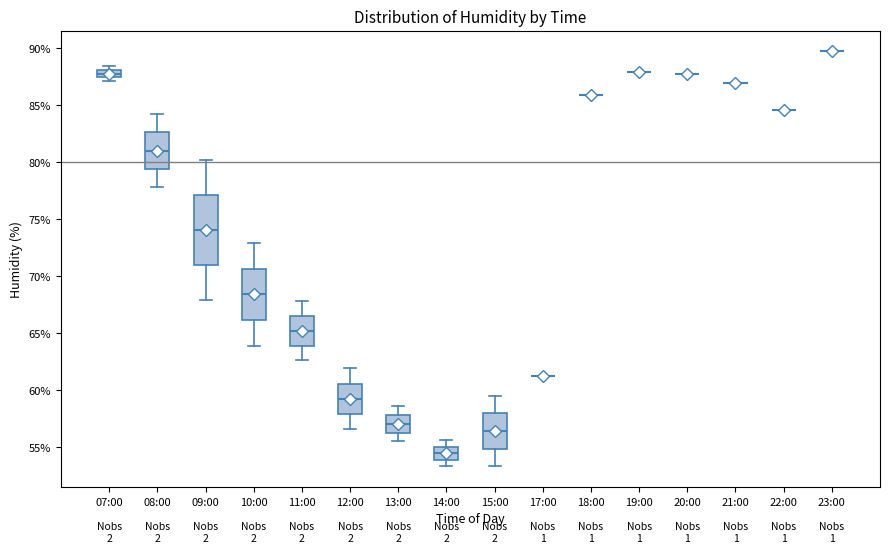

Which box is the tallest, from its lower edge to its upper edge?

09:00